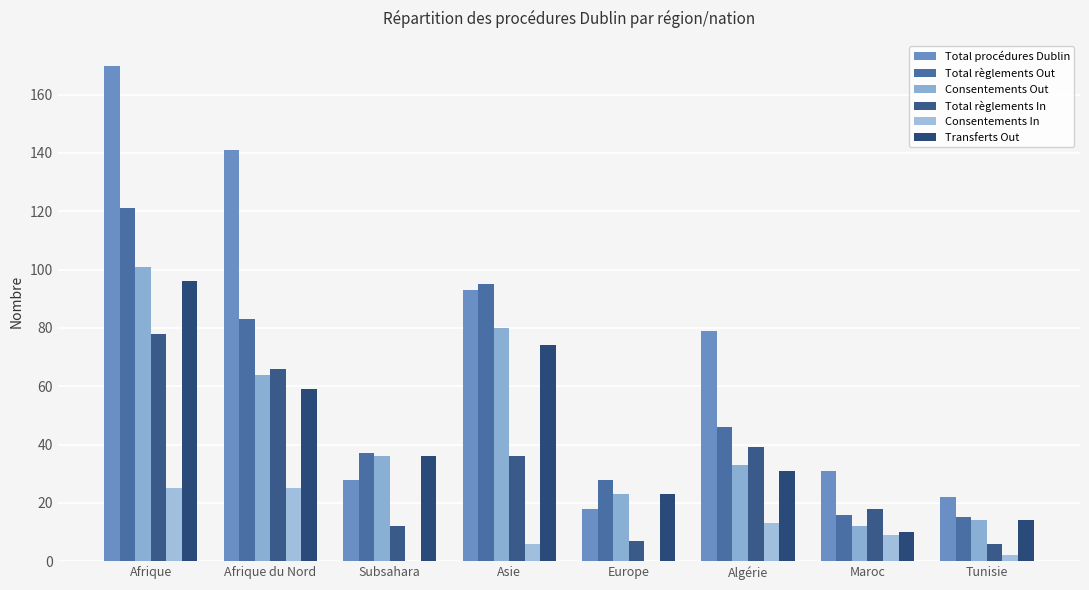

At how many categories does at least one series exceed 107?

2